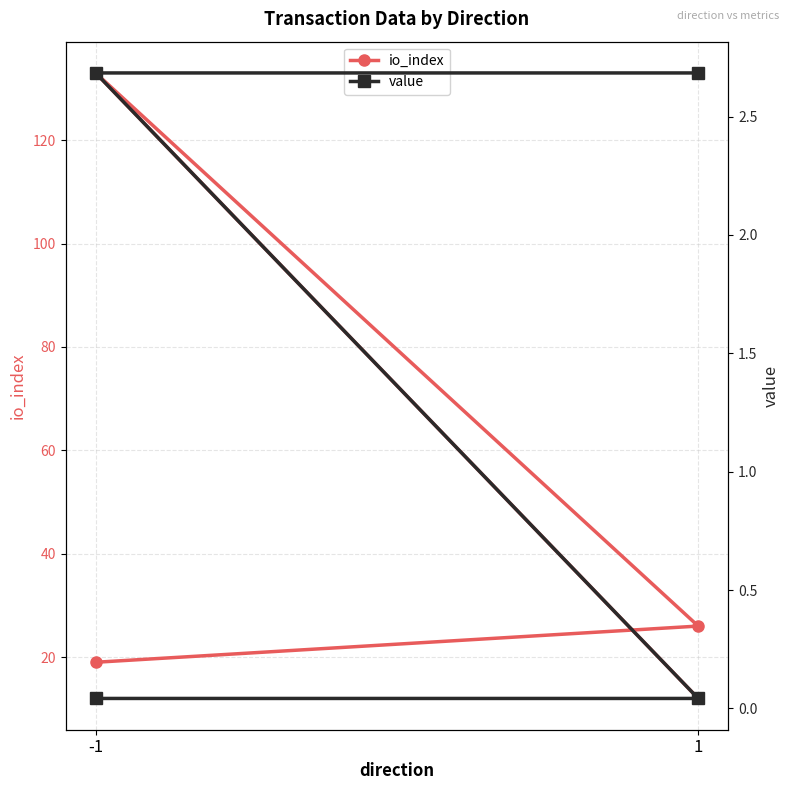

Which series changed the most between 1 and 3?

io_index